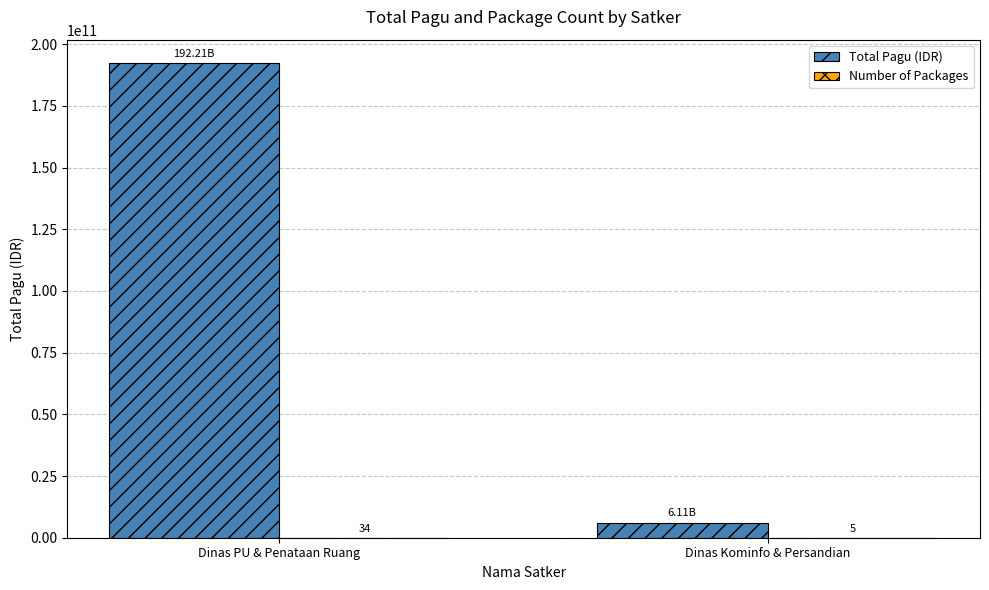

What is the average value of the Total Pagu (IDR) series?

99163750800